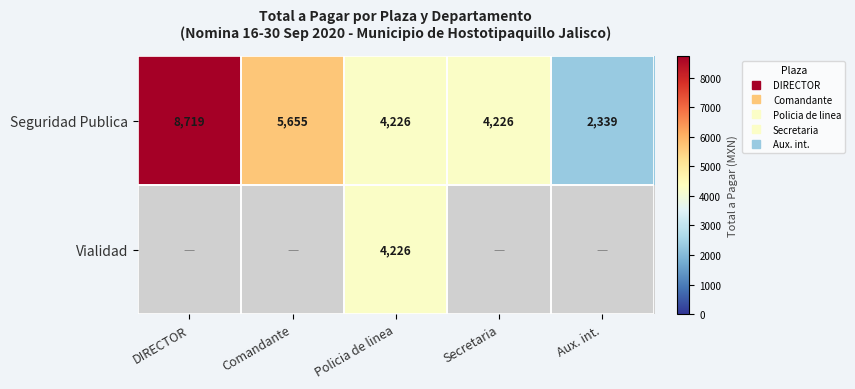

Is it true that Seguridad Publica equals 5654.5 at Comandante?

True